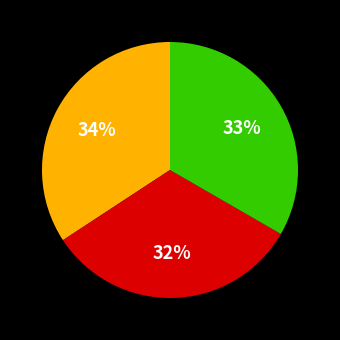

To the nearest percent, what is the average slice percentage?

33%